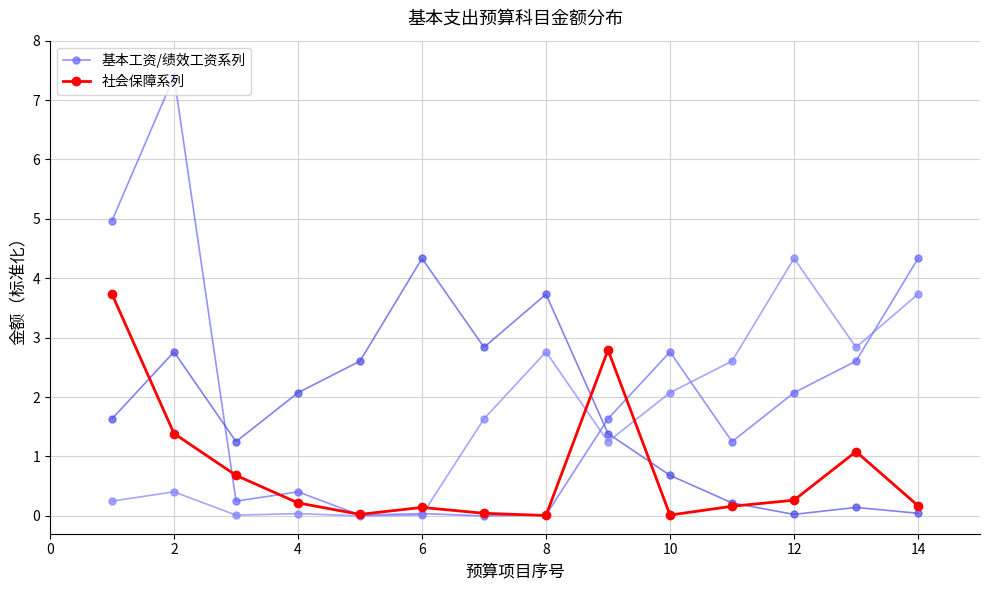

At which category does the chart reach its peak across all series?

2